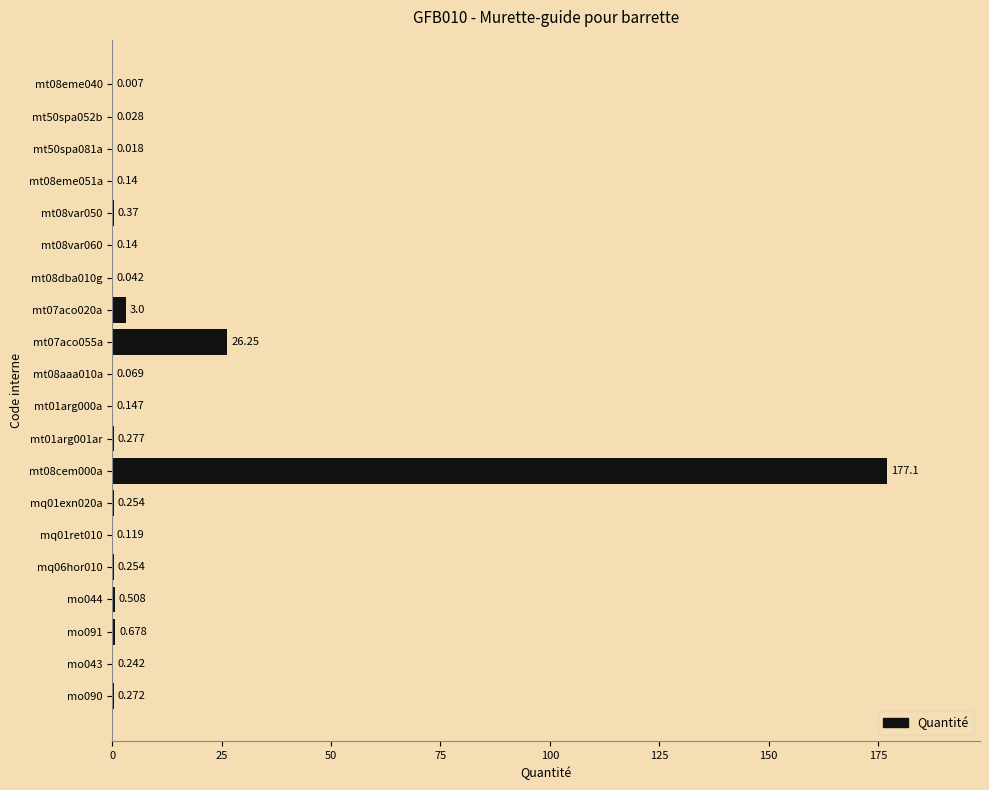

Are the bars horizontal?

Yes